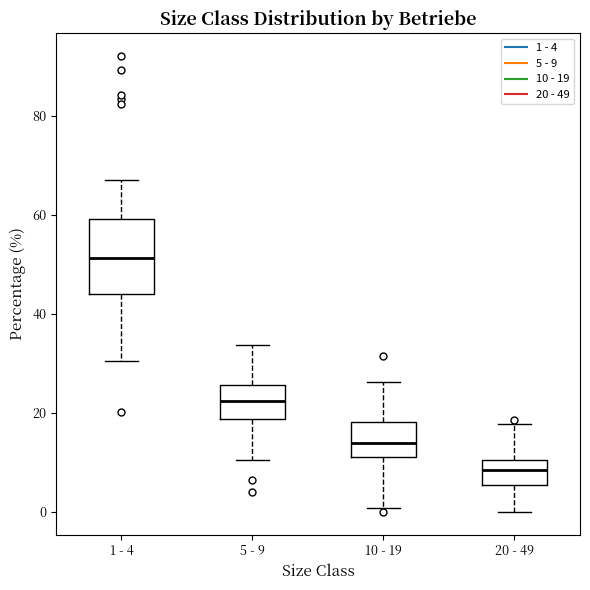

Which box is the tallest, from its lower edge to its upper edge?

1 - 4